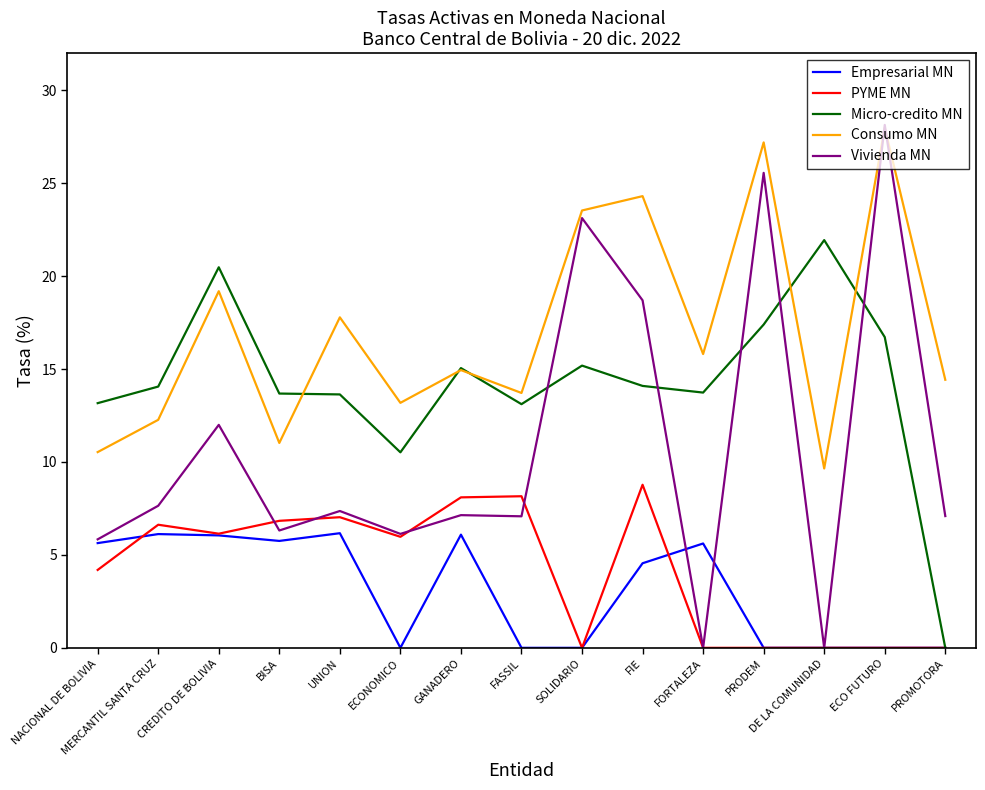

The Vivienda MN series shows 2.4 at NACIONAL DE BOLIVIA. True or false?

False